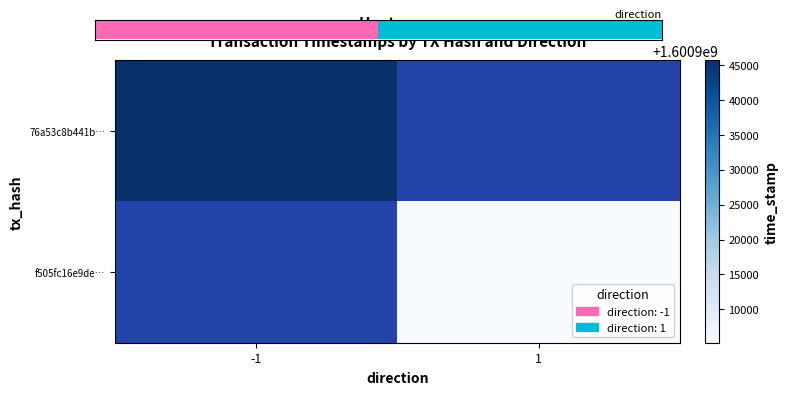

What is the smallest value displayed?

1600905228.0